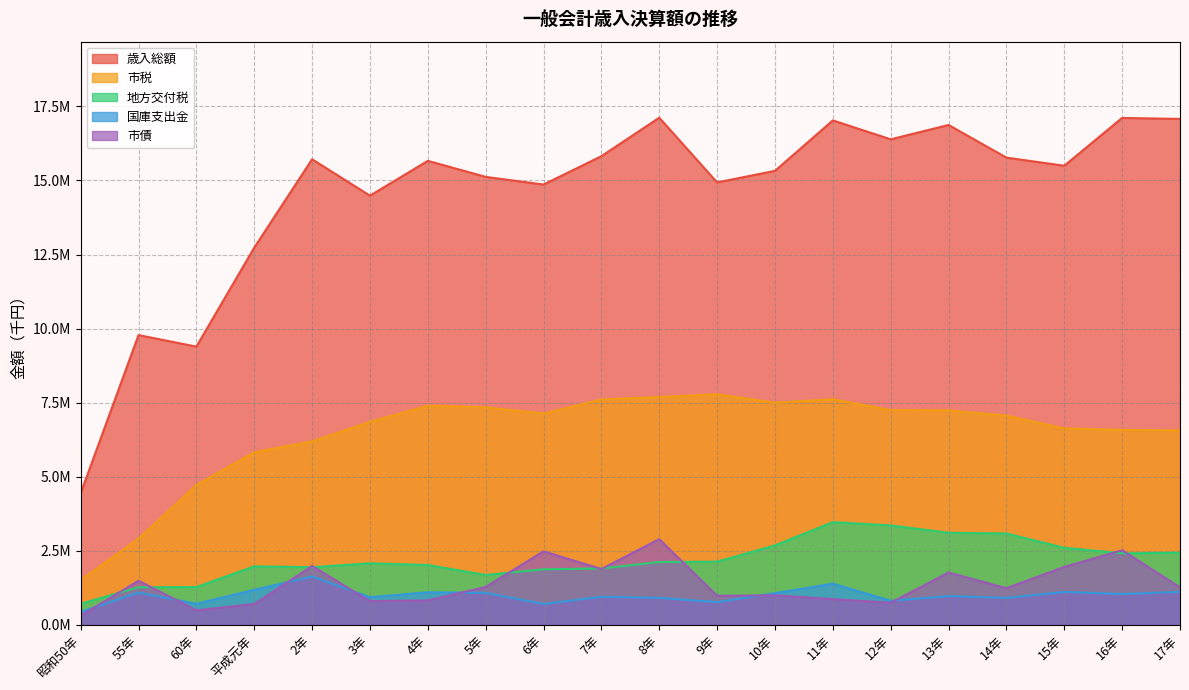

What is the label of the 3rd point from the right?

15年